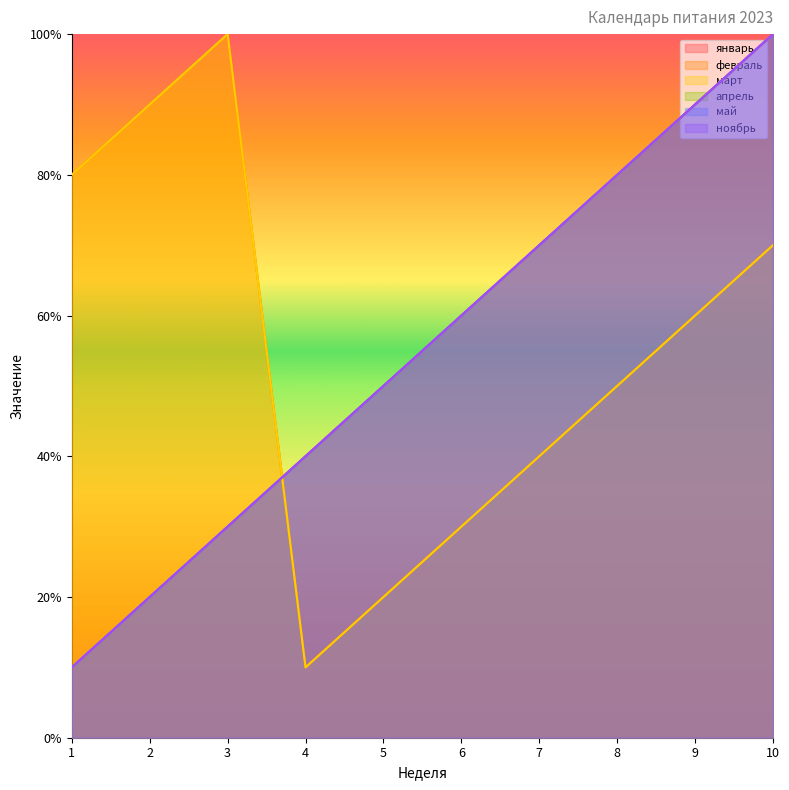

Where do апрель and март first cross each other?

3 and 4